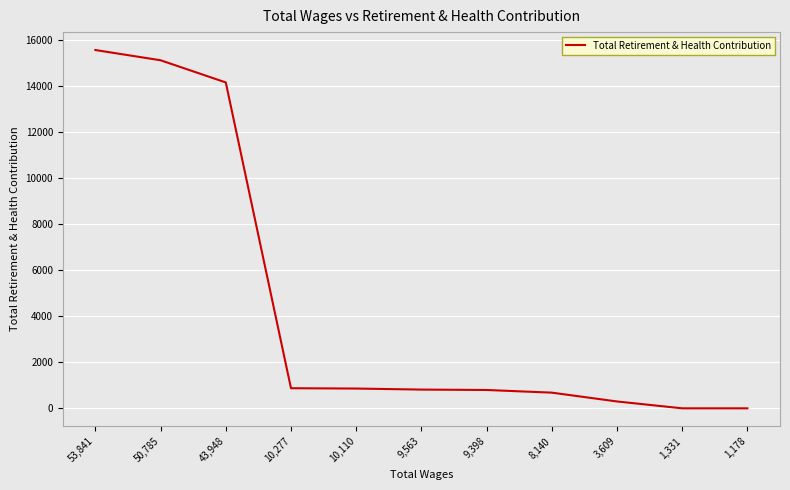

Where is the data nearest to the value 7782?

43,948